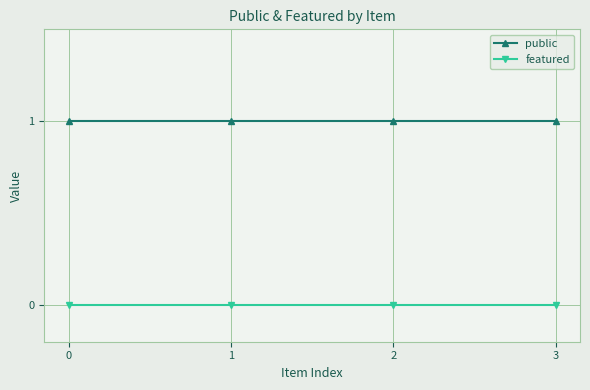

At 2, list the series in order from largest to smallest.

public, featured